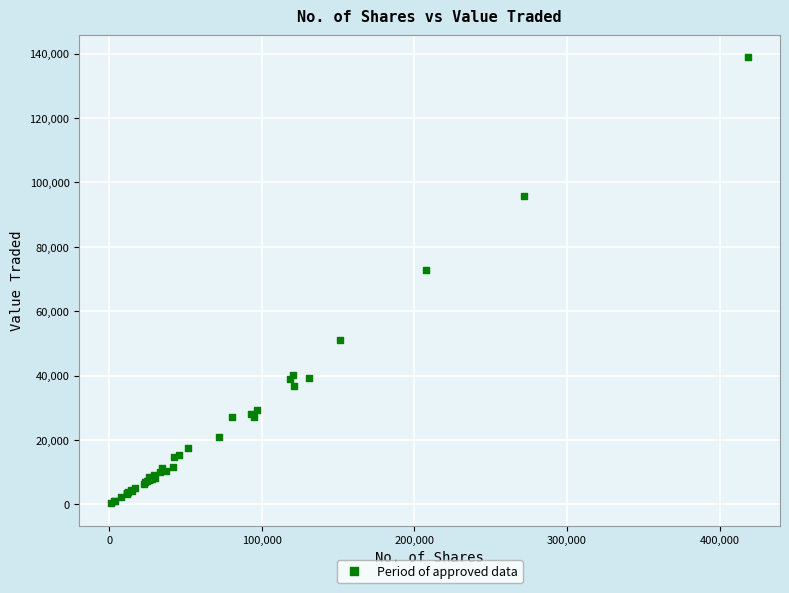

What Y value in the scatter plot is closest to 69574?

72750